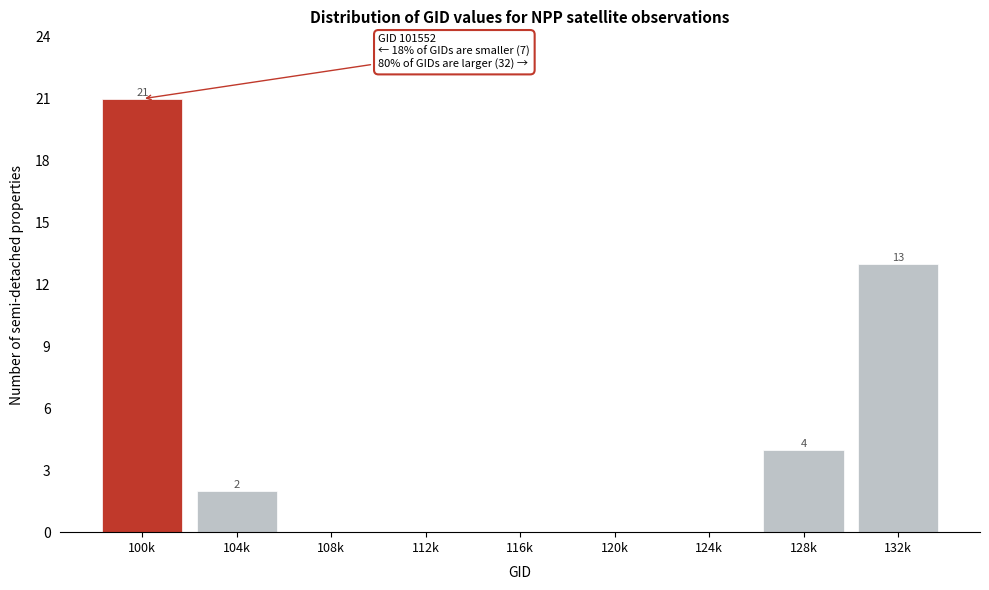

Reading left to right, extract all data points from this chart.

100k=21	104k=2	108k=0	112k=0	116k=0	120k=0	124k=0	128k=4	132k=13